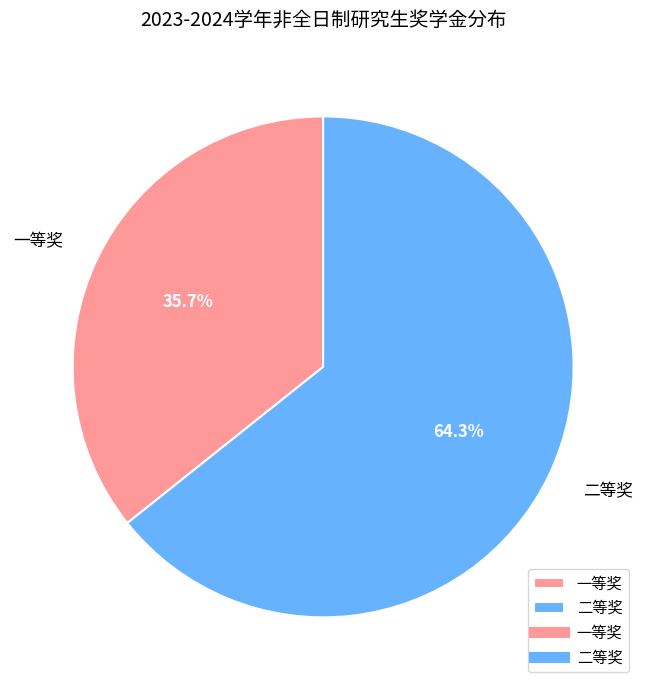

To the nearest percent, what is the difference between the largest and smallest slice percentages?

29%